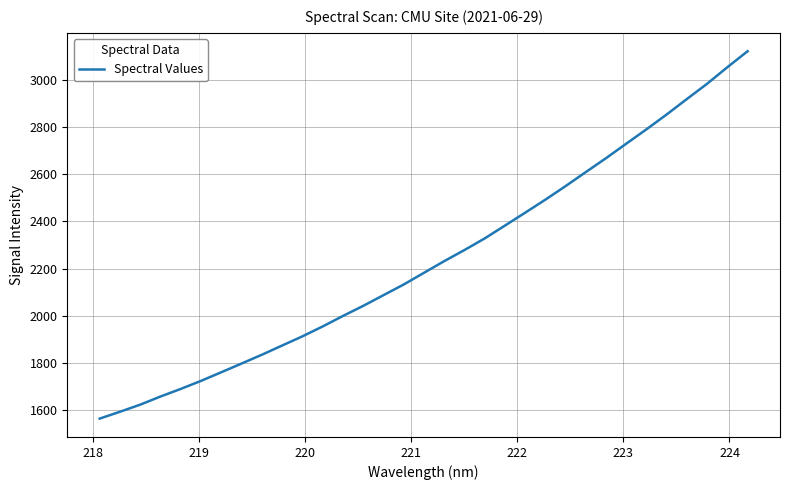

What is the maximum value shown in the chart?

3121.7